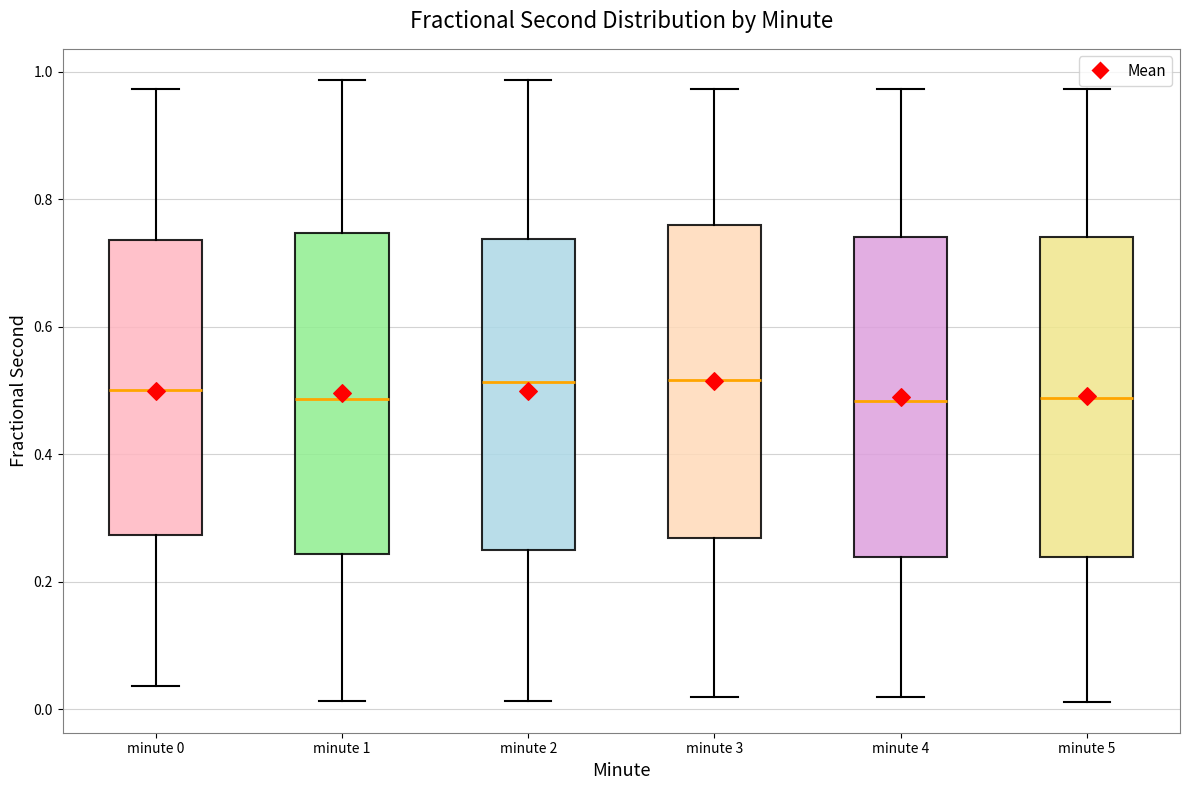

Reading left to right, transcribe this box plot: for each box, give where its median line is, the range the box spans, and where its two whiskers end, as read against the y-axis. The values are not printed on the chart, so give them approximately, as read against the axis.

minute 0: median 0.50, box 0.28 to 0.74, whiskers 0.04 to 0.98
minute 1: median 0.48, box 0.24 to 0.74, whiskers 0.02 to 0.98
minute 2: median 0.52, box 0.26 to 0.74, whiskers 0.02 to 0.98
minute 3: median 0.52, box 0.26 to 0.76, whiskers 0.02 to 0.98
minute 4: median 0.48, box 0.24 to 0.74, whiskers 0.02 to 0.98
minute 5: median 0.48, box 0.24 to 0.74, whiskers 0.02 to 0.98